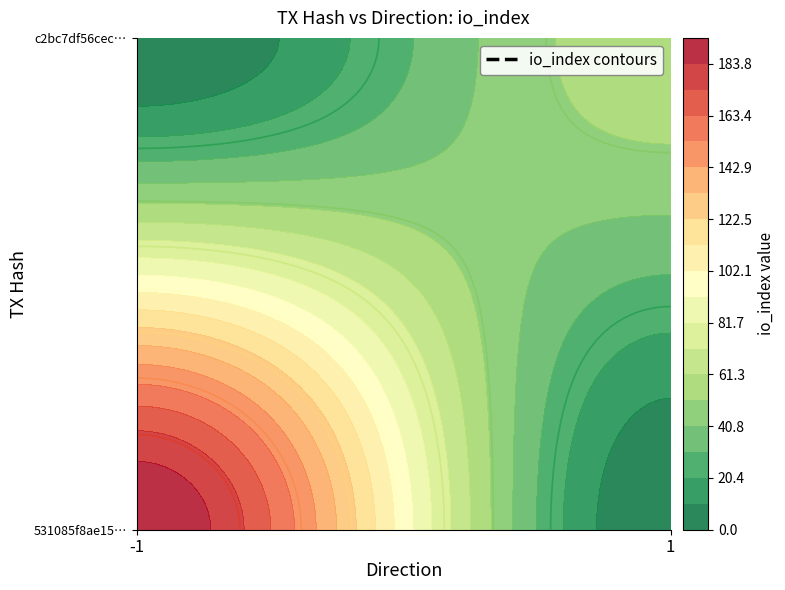

Which series has the largest range (max minus min)?

531085f8ae150359bac02ea7c3567a66627fdef